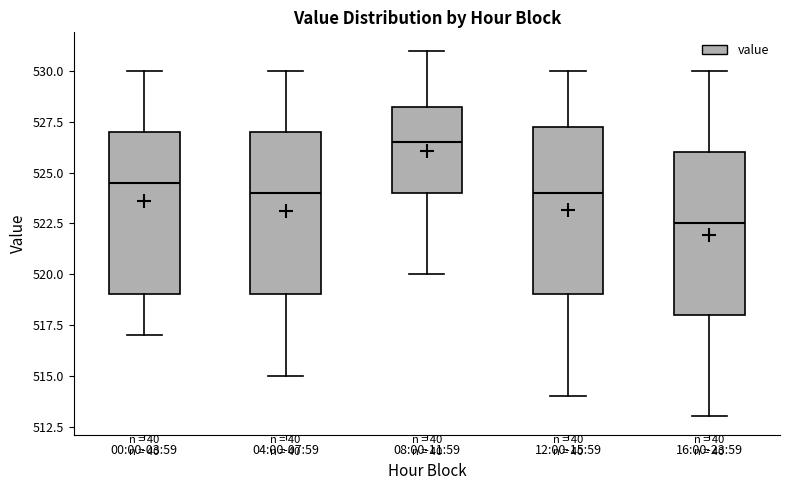

Reading left to right, read every box against the y-axis: the position of its median line, the range the box covers, and the ends of its whiskers. The values are not printed on the chart, so give them approximately, as read against the axis.

00:00-03:59: median 524.5, box 519.0 to 527.0, whiskers 517.0 to 530.0
04:00-07:59: median 524.0, box 519.0 to 527.0, whiskers 515.0 to 530.0
08:00-11:59: median 526.5, box 524.0 to 528.5, whiskers 520.0 to 531.0
12:00-15:59: median 524.0, box 519.0 to 527.5, whiskers 514.0 to 530.0
16:00-23:59: median 522.5, box 518.0 to 526.0, whiskers 513.0 to 530.0